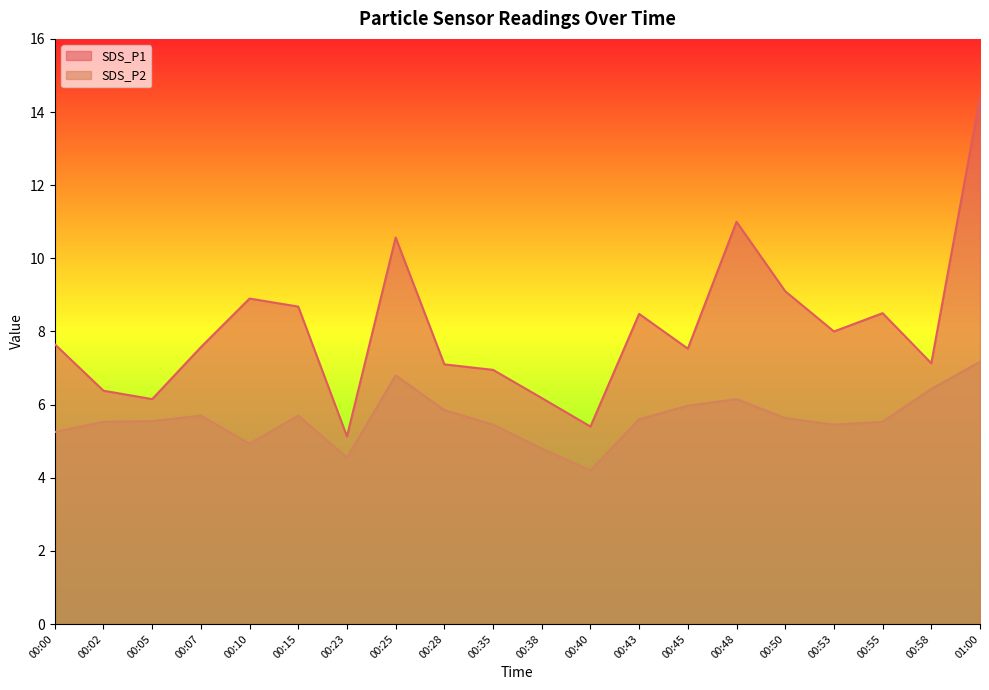

Which series has the largest range (max minus min)?

SDS_P1